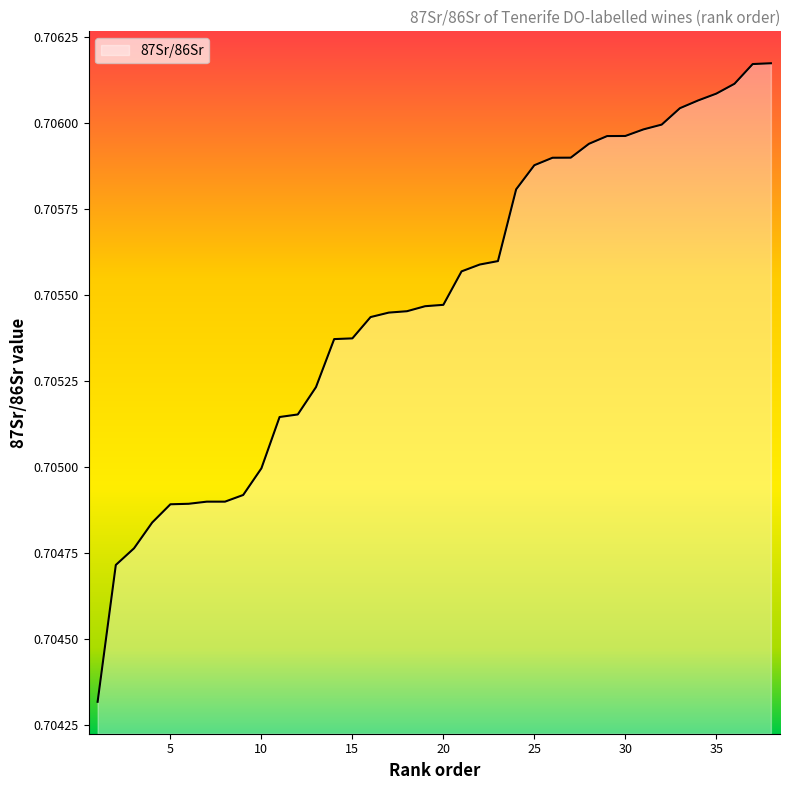

Which label corresponds to the smallest value in the chart?

1